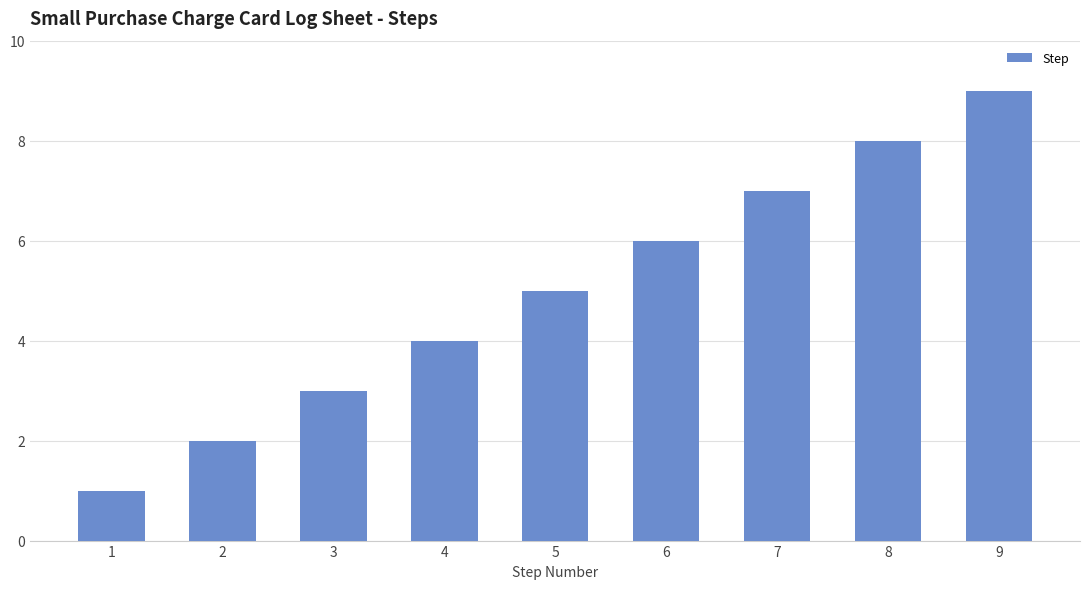

Which category has the lowest value across all series?

1